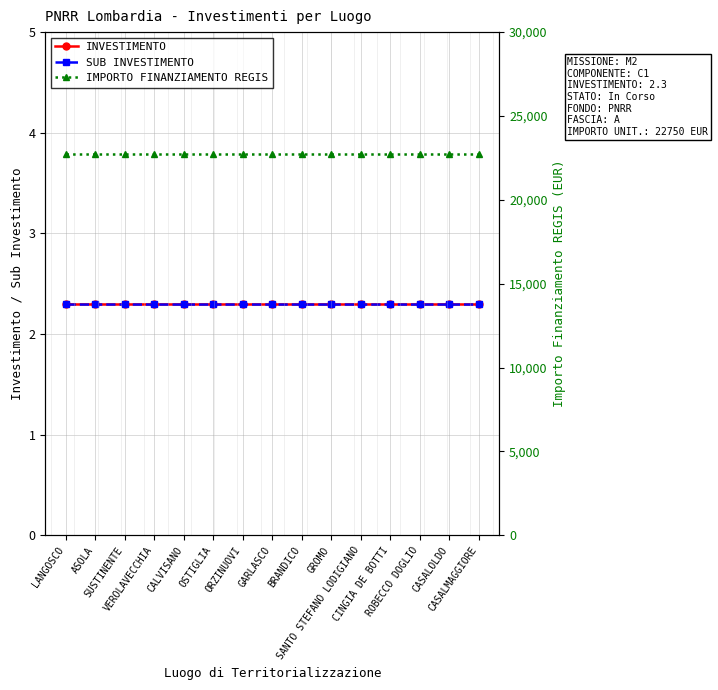

True or false: SUB INVESTIMENTO and IMPORTO FINANZIAMENTO REGIS cross at least once.

False